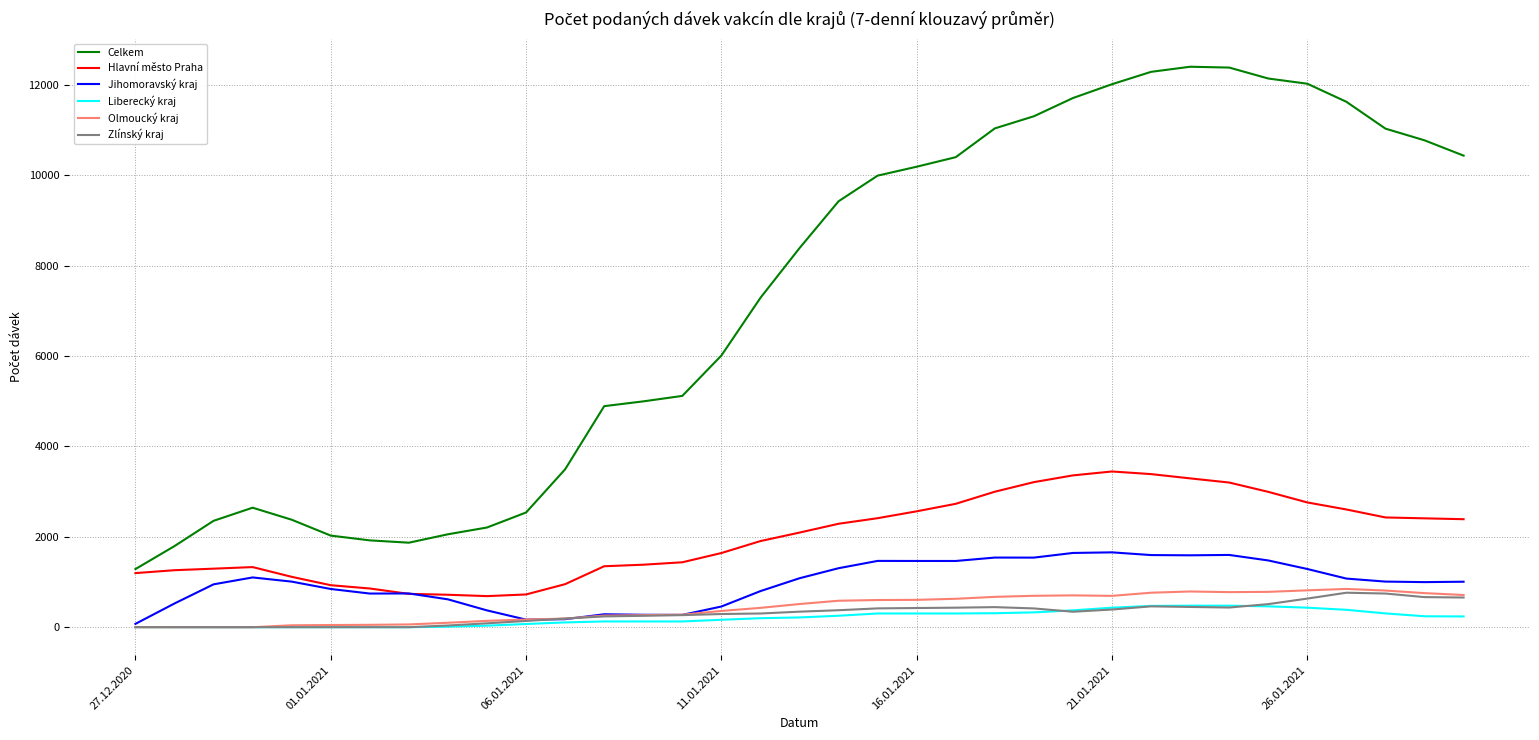

What are all the series names shown in the legend?

Celkem, Hlavní město Praha, Jihomoravský kraj, Liberecký kraj, Olmoucký kraj, Zlínský kraj